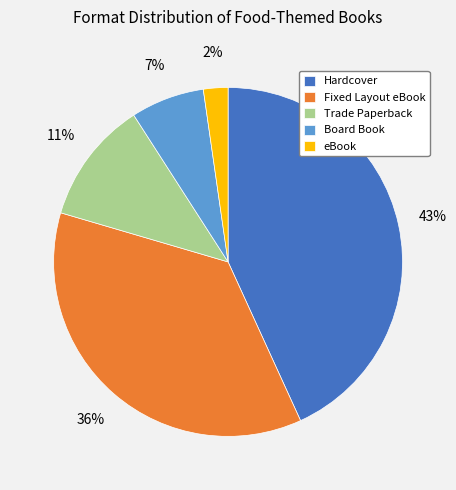

Approximately how many times larger is the value at Trade Paperback compared to Hardcover?

0.3